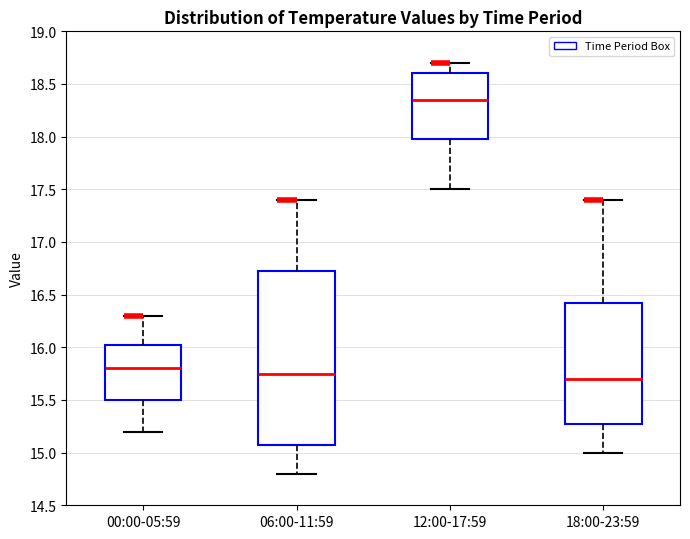

Which box has the highest median line?

12:00-17:59